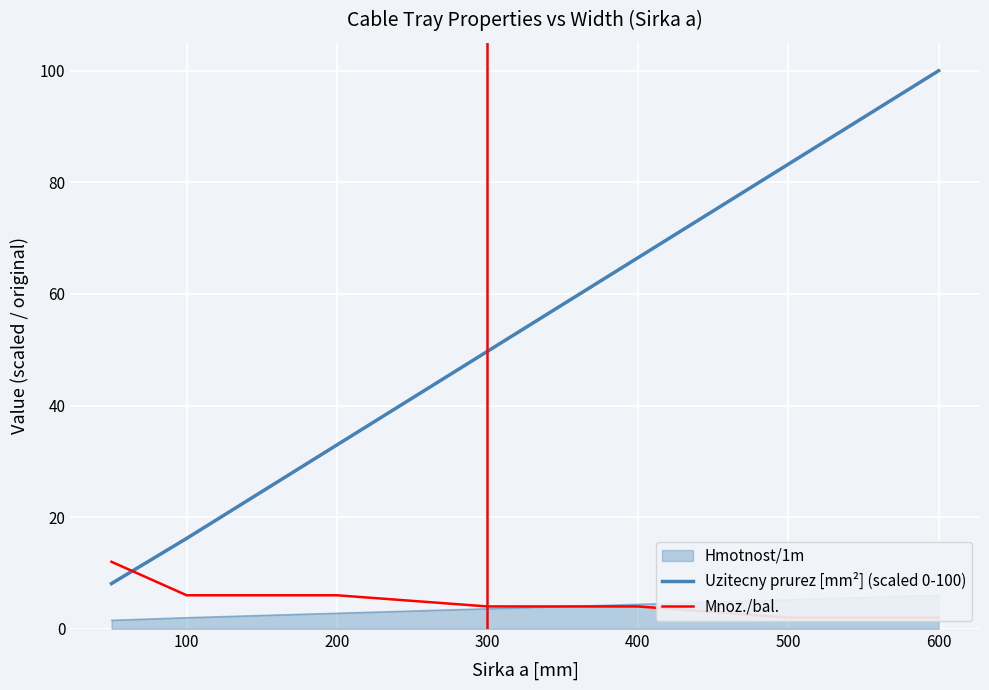

After their last crossing, which series has the higher values: Mnoz./bal. or Uzitecny prurez [mm²] (scaled 0-100)?

Uzitecny prurez [mm²] (scaled 0-100)